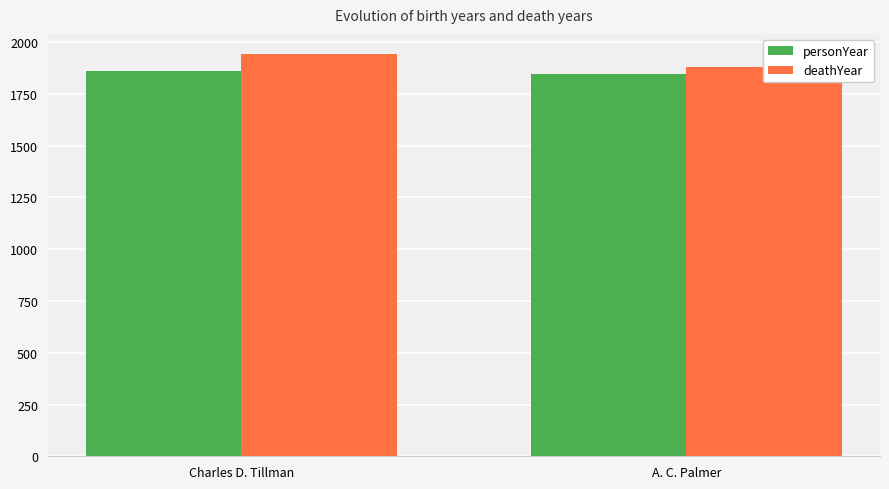

Between Charles D. Tillman and A. C. Palmer, which series saw the biggest shift?

deathYear